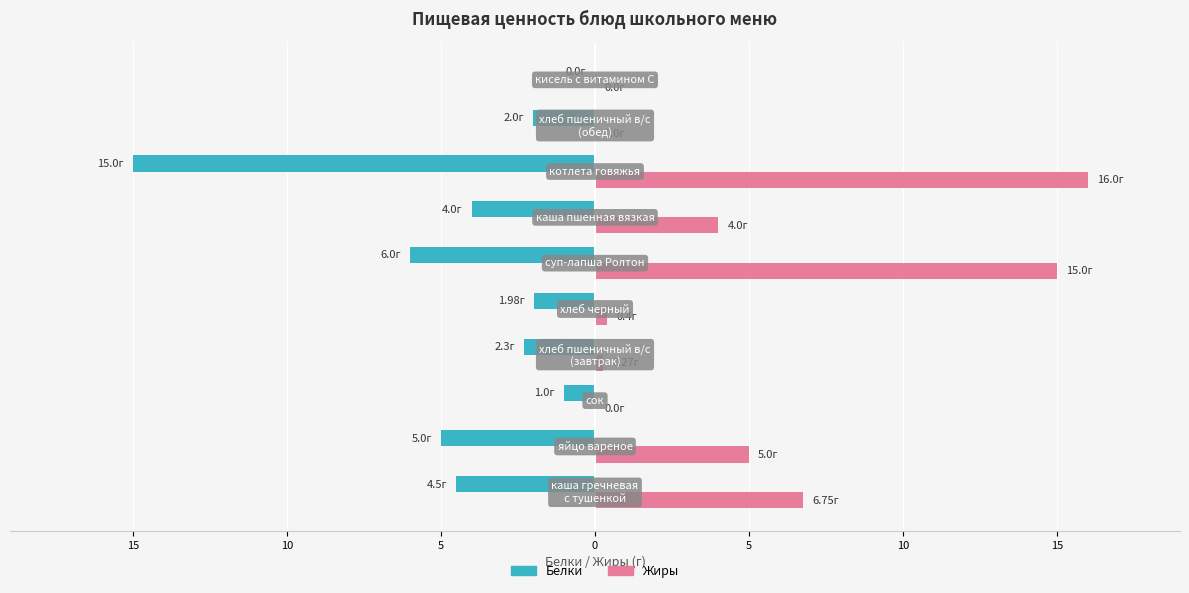

What is the minimum value shown in the chart?

-15.0